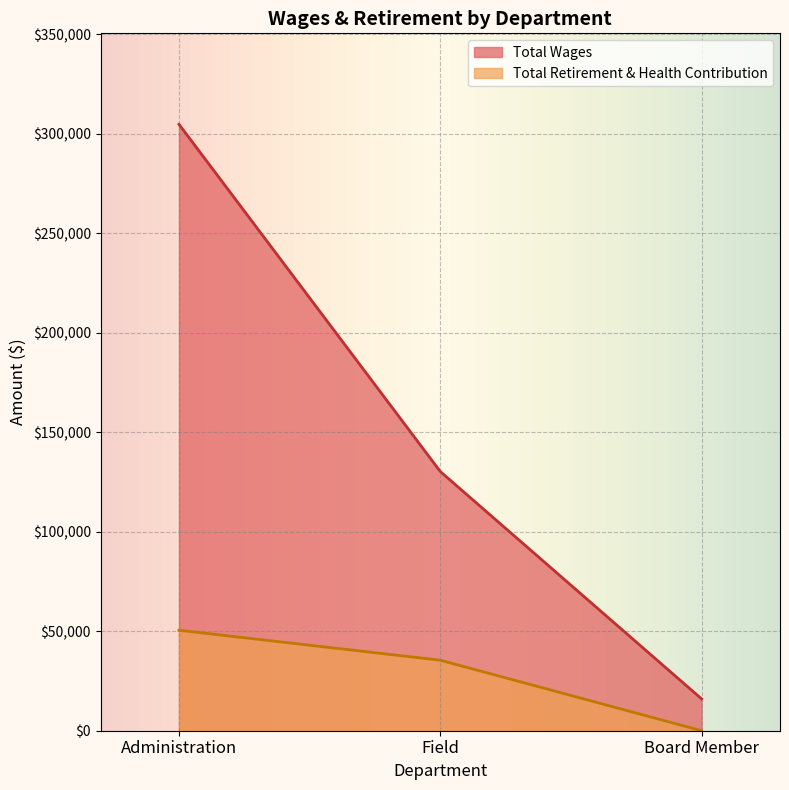

What value does the Total Wages series have at Administration, to the nearest 10?

304760